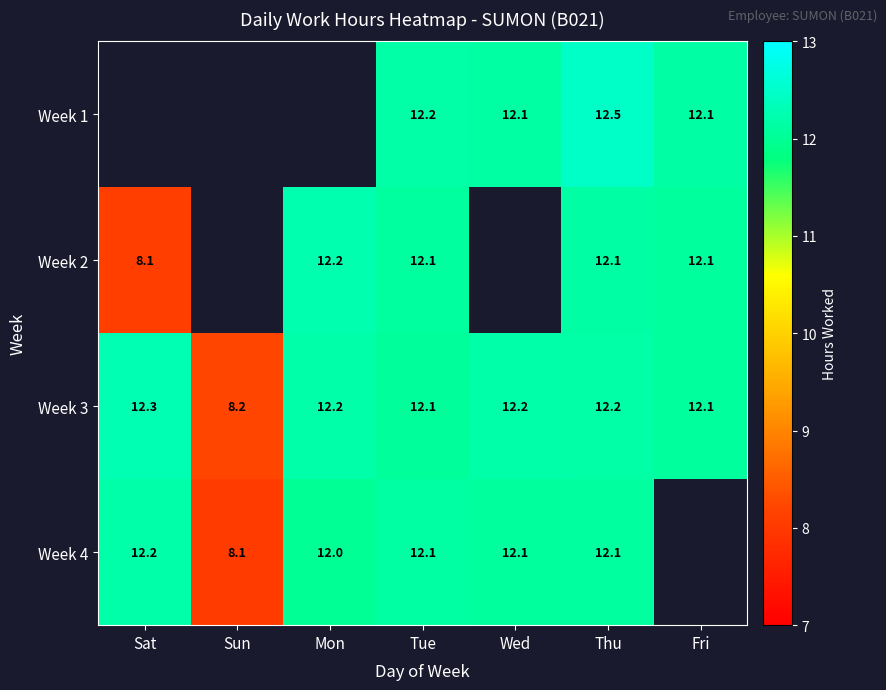

How many distinct data groups are displayed?

4